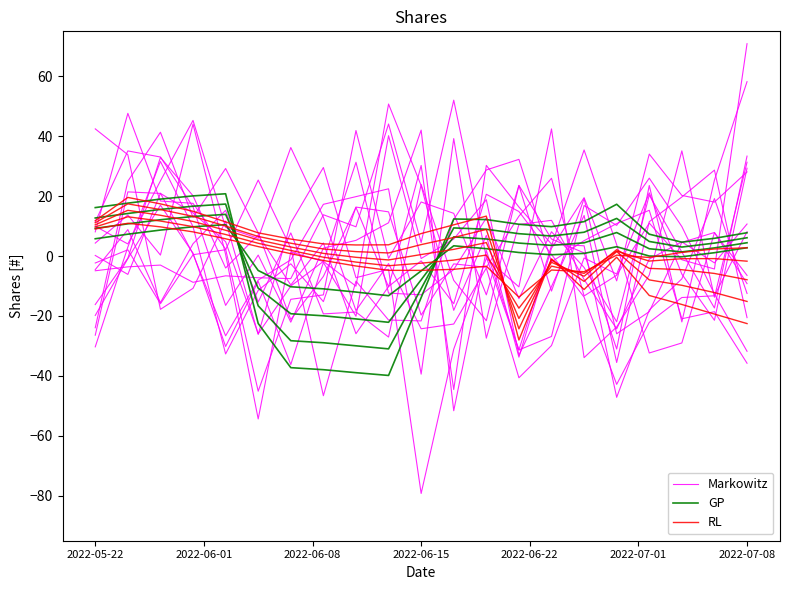

Count the number of categories in the chart.

21